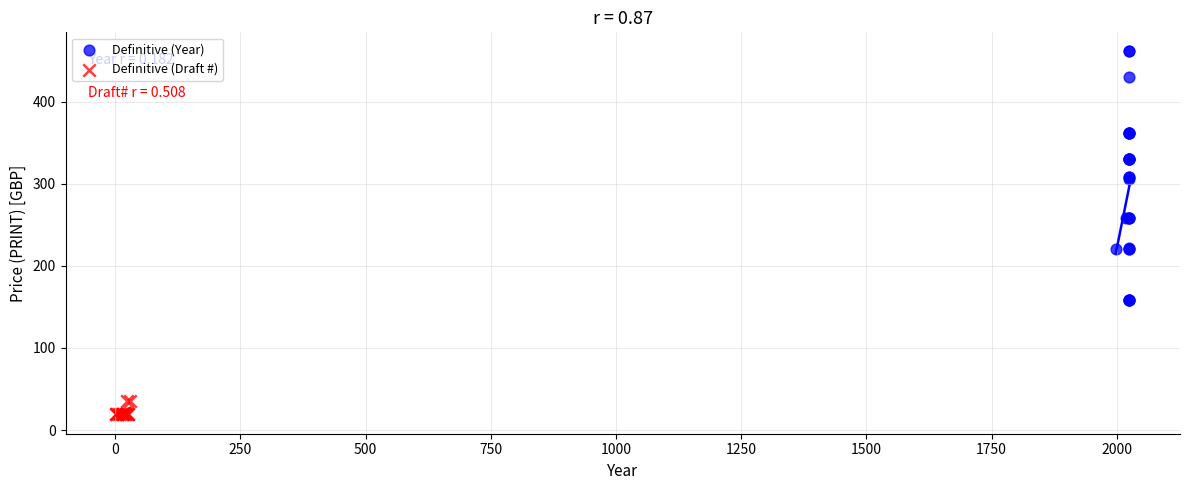

Which series reaches the minimum Y coordinate?

Definitive (Draft #)